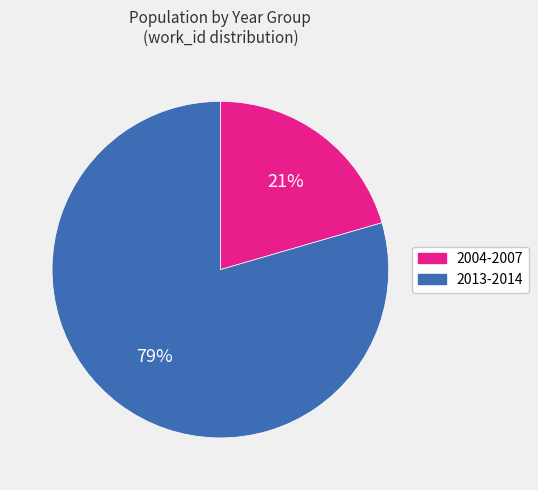

To the nearest percent, what is the average slice percentage?

50%